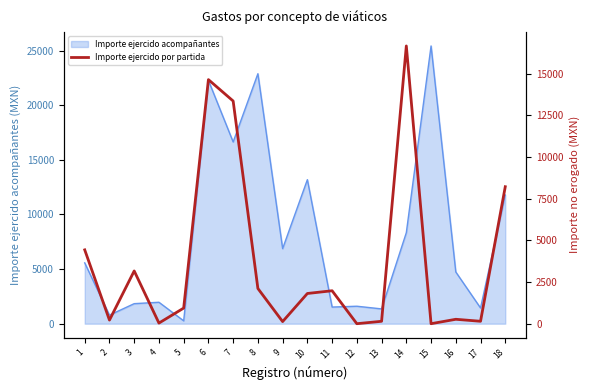

At which category does the chart reach its minimum across all series?

12